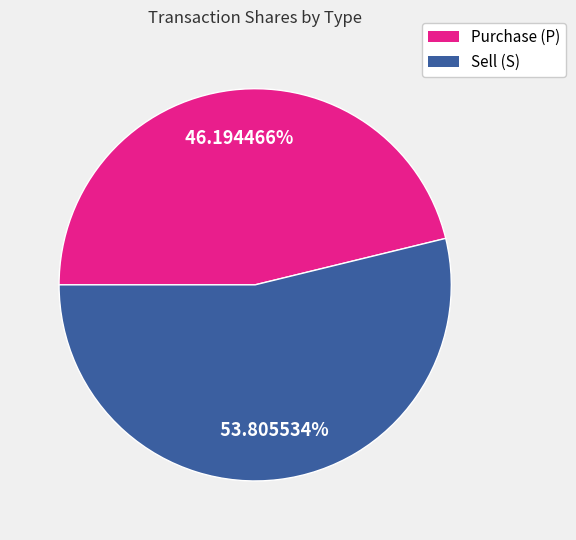

Is there any slice that represents more than half of the pie?

Yes